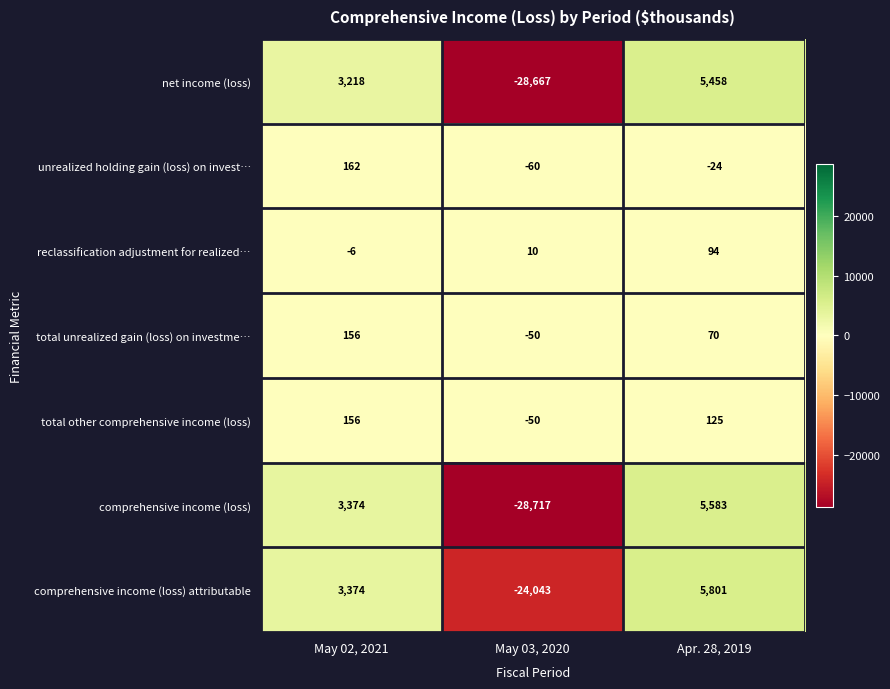

Which series has the largest total across all categories?

total other comprehensive income (loss)